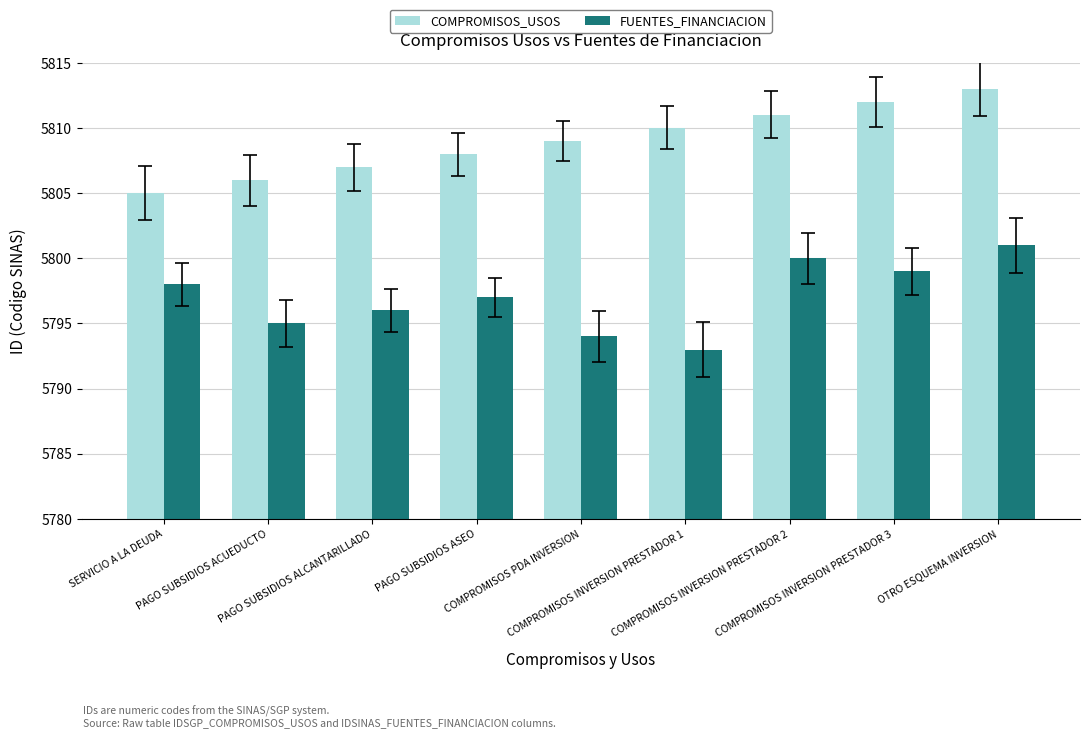

What is the label of the 2nd bar from the left?

PAGO SUBSIDIOS ACUEDUCTO